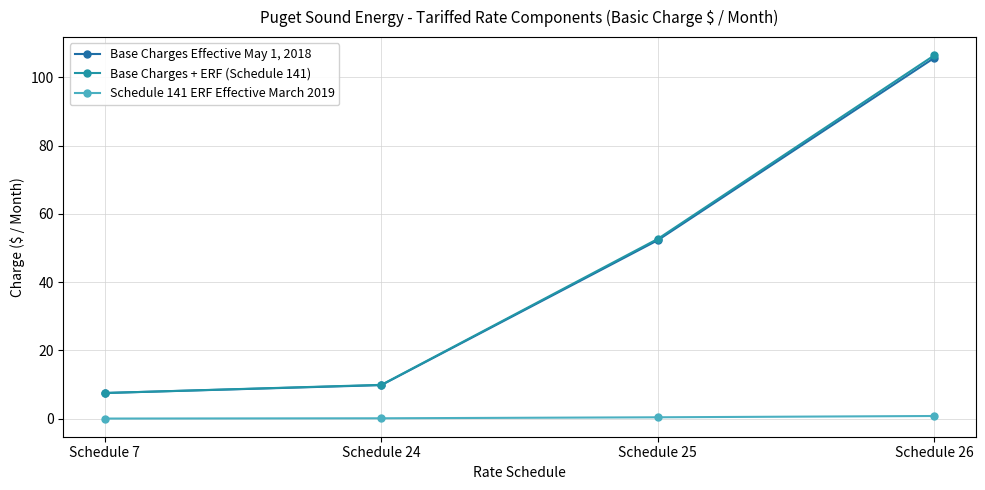

The Base Charges Effective May 1, 2018 series shows 161.7 at Schedule 26. True or false?

False